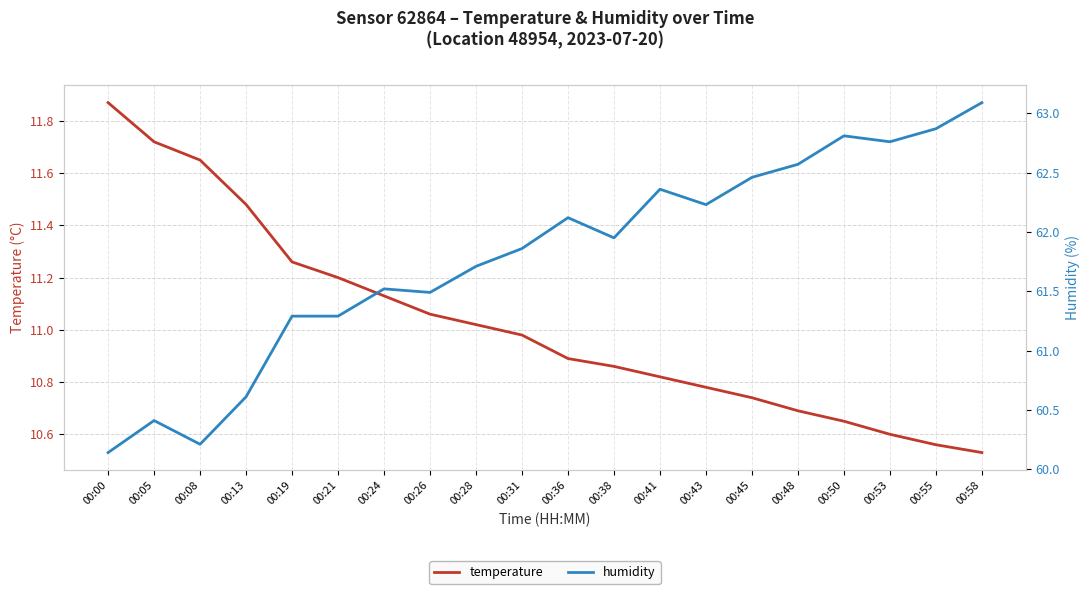

True or false: humidity and temperature cross at least once.

False